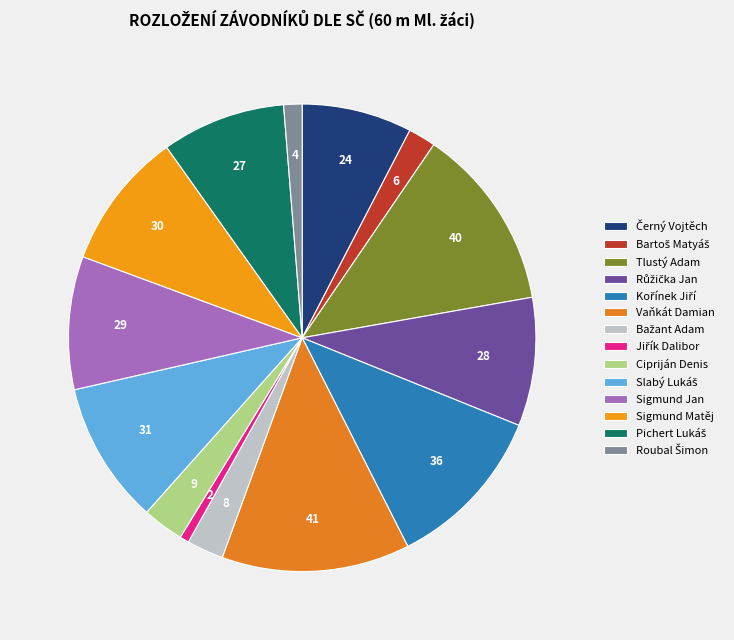

To the nearest percent, what is the average slice percentage?

7%